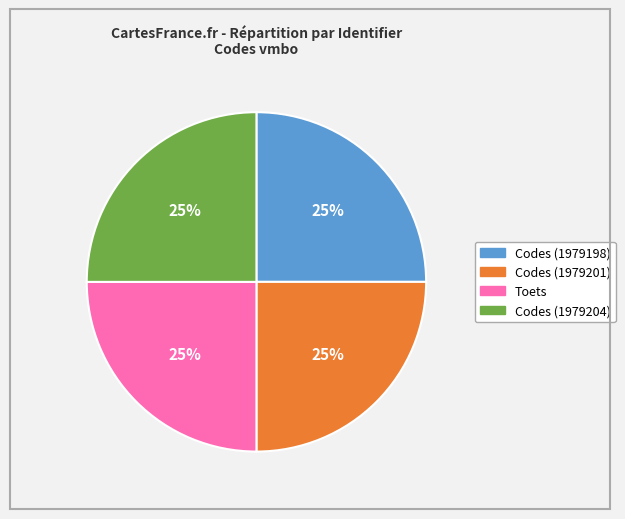

Approximately how many times larger is the value at Toets compared to Codes (1979204)?

1.0